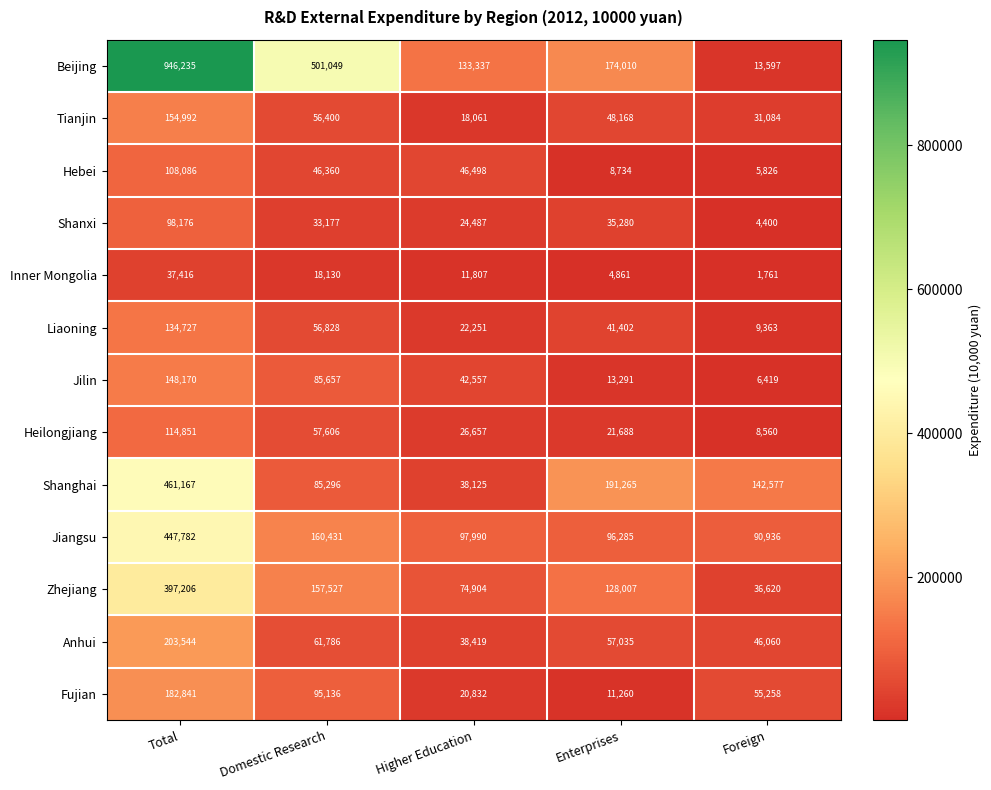

Count the number of categories in the chart.

5